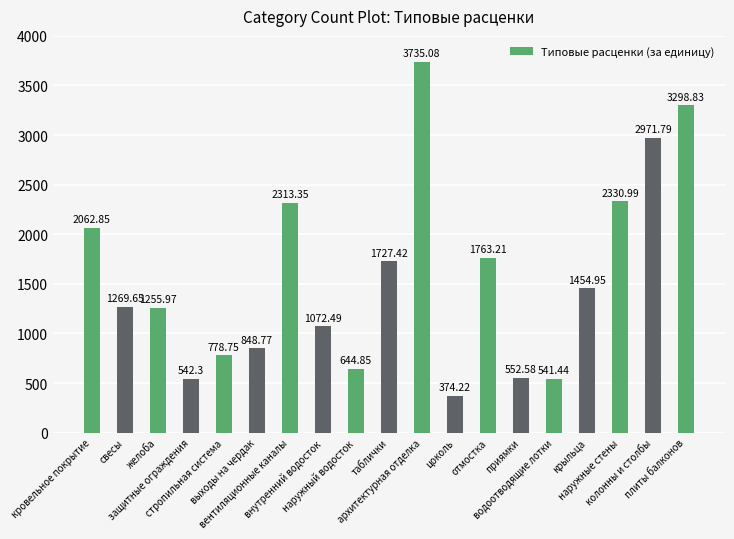

What is the difference between the maximum and minimum values?

3360.9